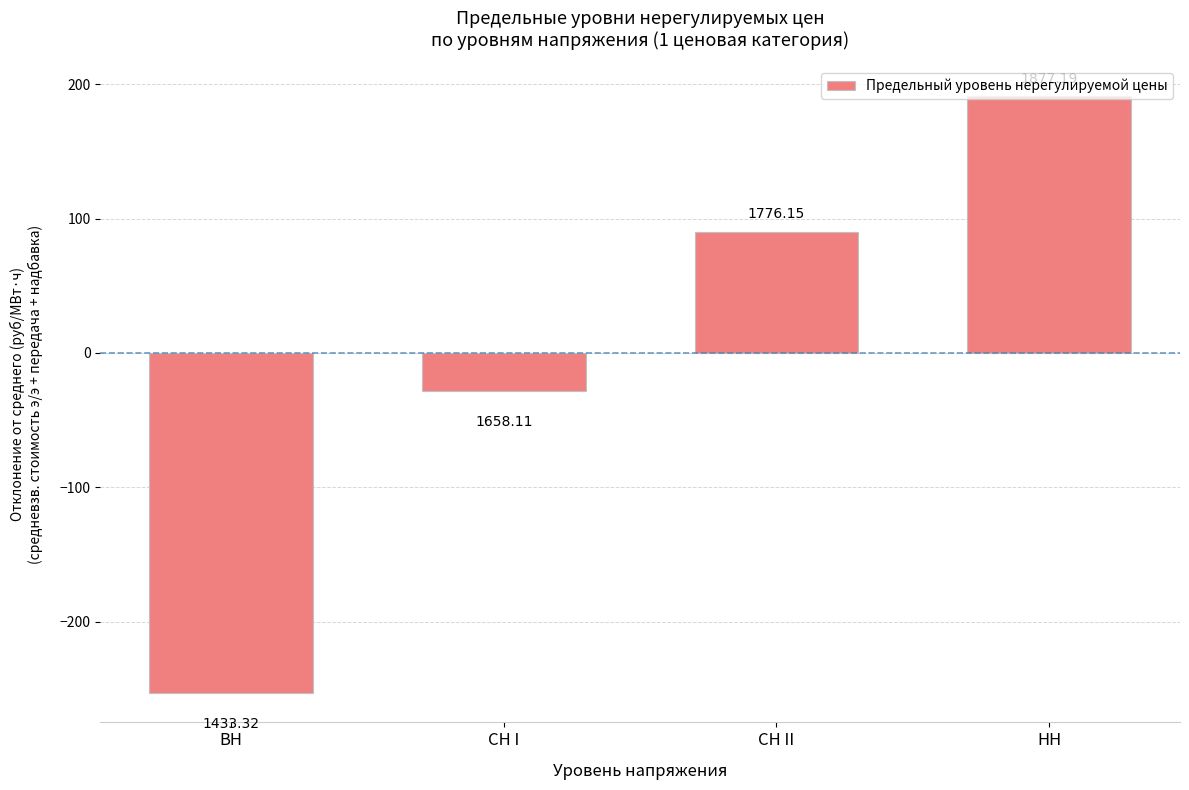

What is the label of the 4th bar from the left?

НН